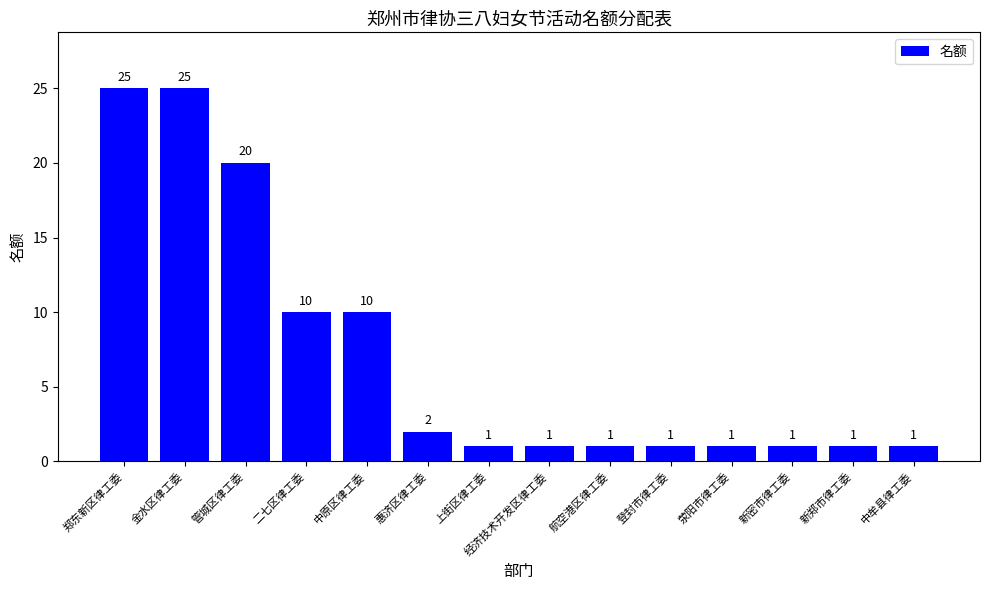

What is the difference between the maximum and minimum values?

24